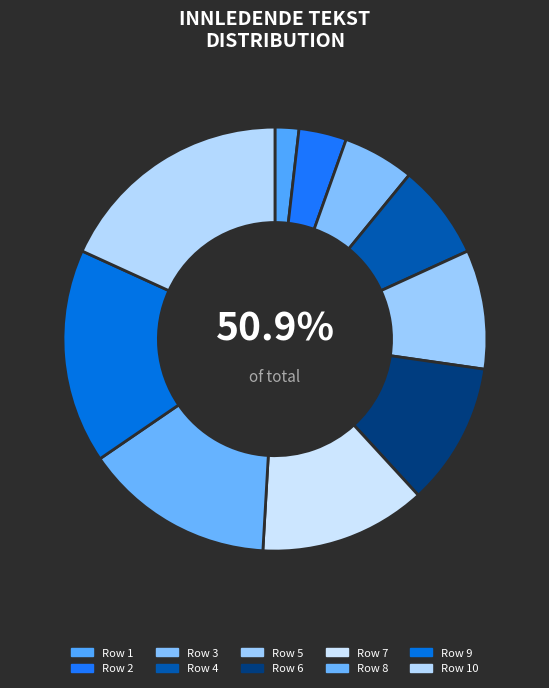

Does 8 represent more than half of the total?

No